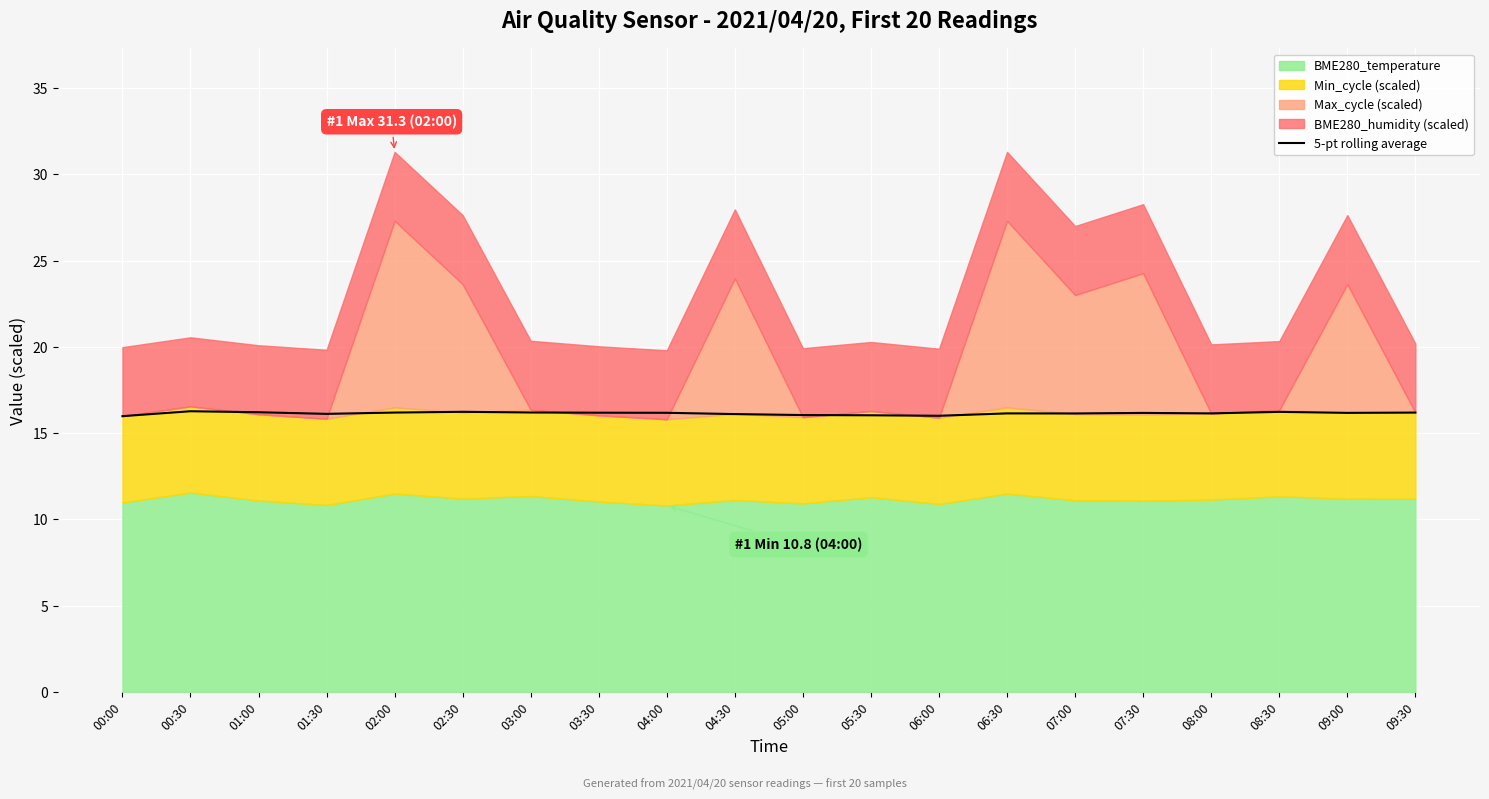

How many points are higher than both their immediate neighbors (excluding endpoints)?

5